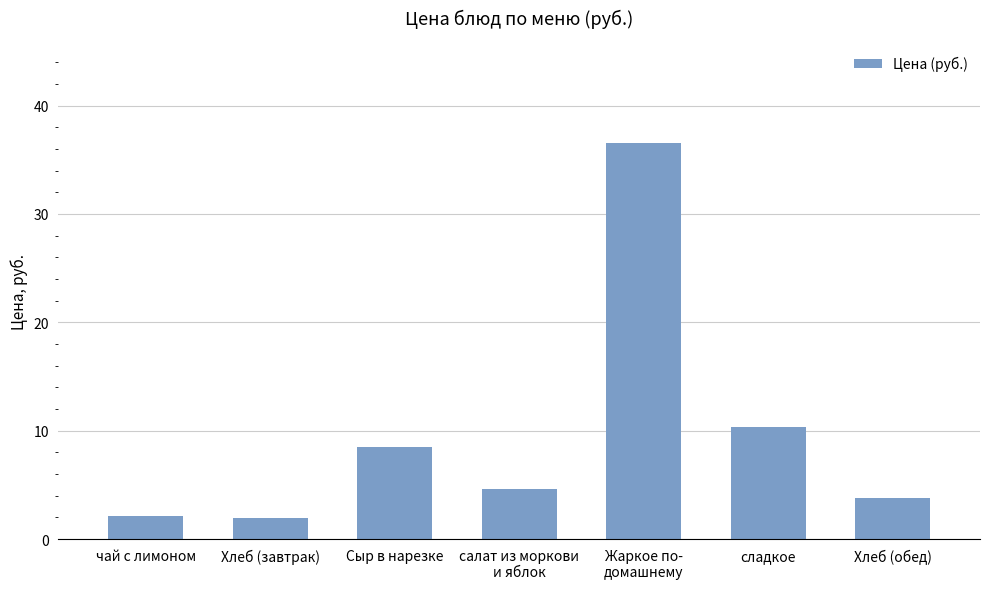

Where is the data nearest to the value 19?

сладкое